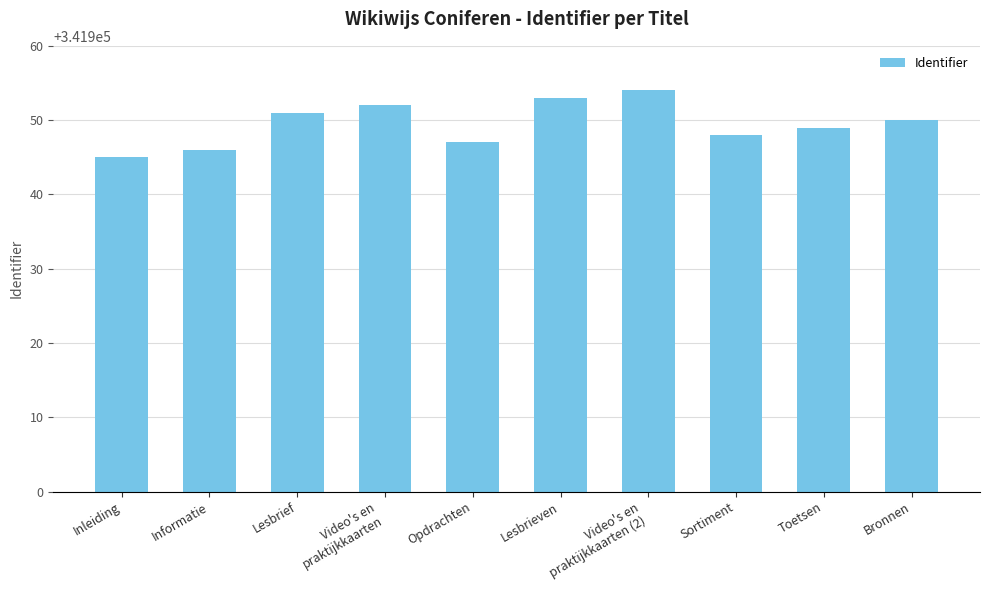

Count the number of data series in this chart.

1